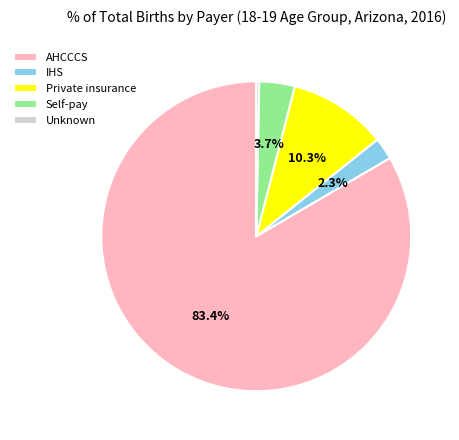

How many segments does this pie chart have?

5